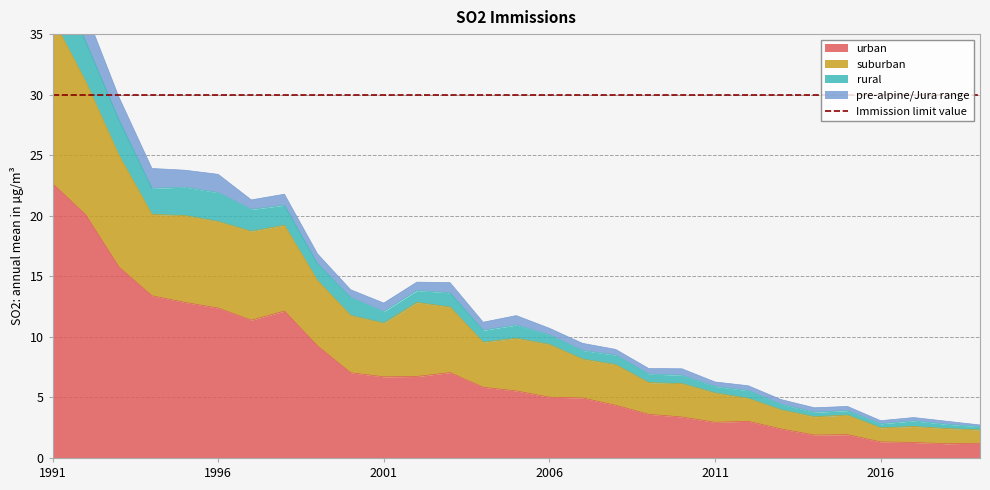

True or false: urban and suburban cross at least once.

False